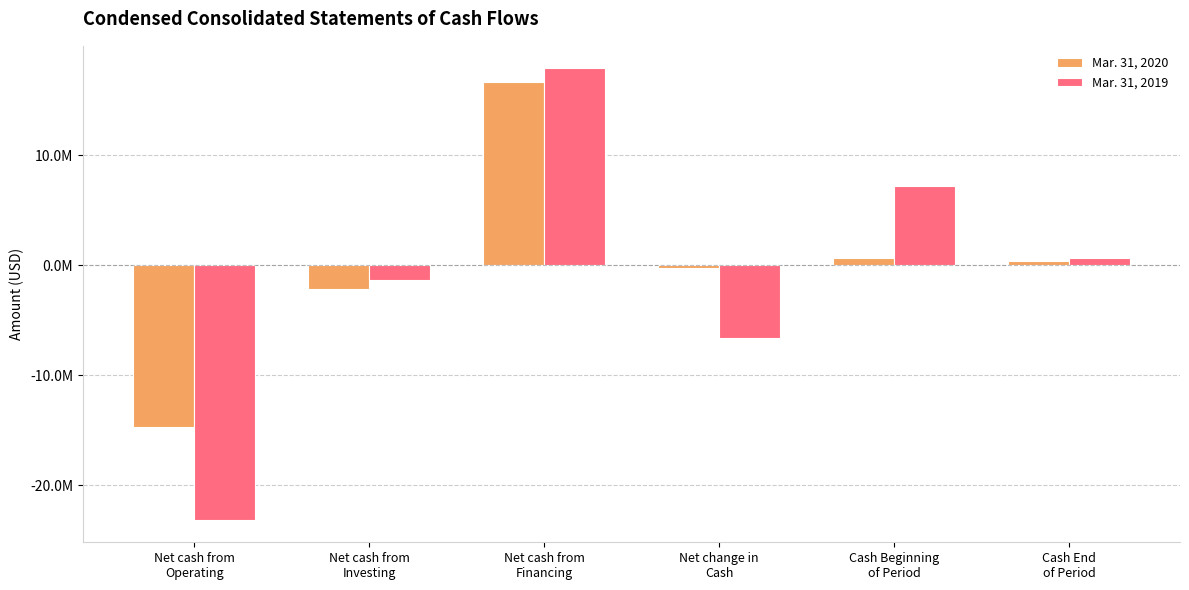

What are all the series names shown in the legend?

Mar. 31, 2020, Mar. 31, 2019